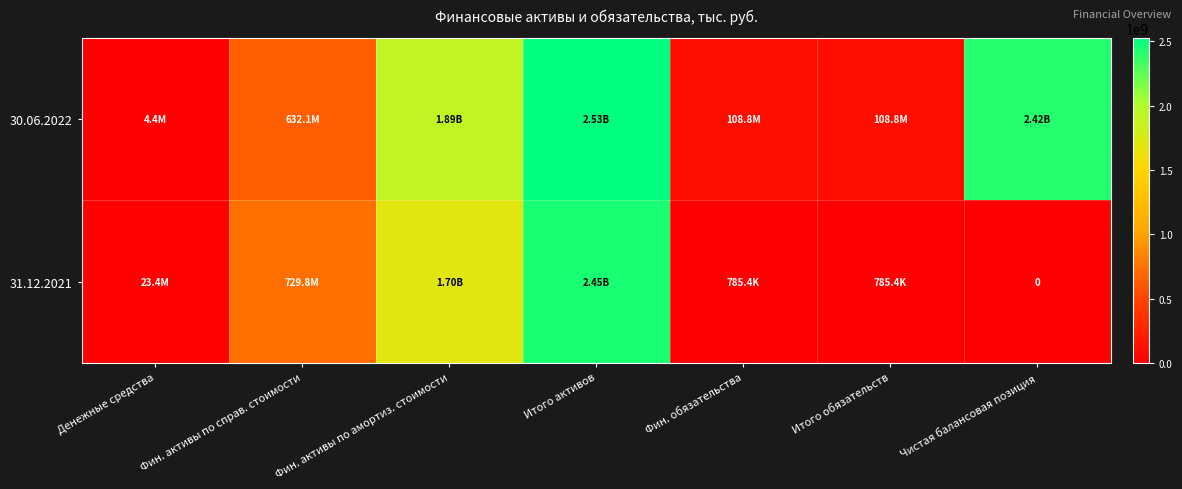

Rank the series by their average value, from highest to lowest.

30.06.2022, 31.12.2021